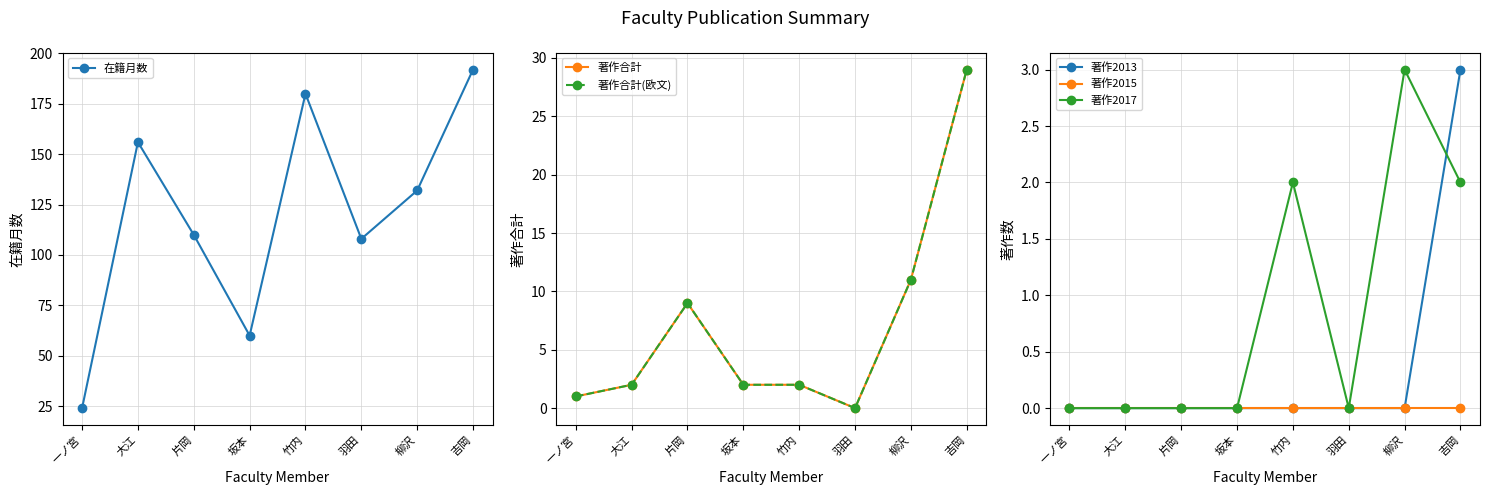

At which label is 著作合計 closest to 14?

柳沢